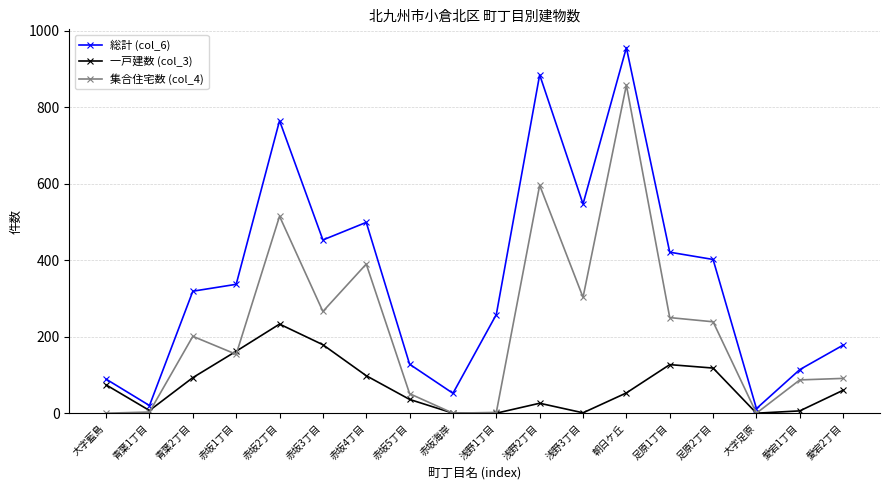

Which series has the largest range (max minus min)?

総計 (col_6)